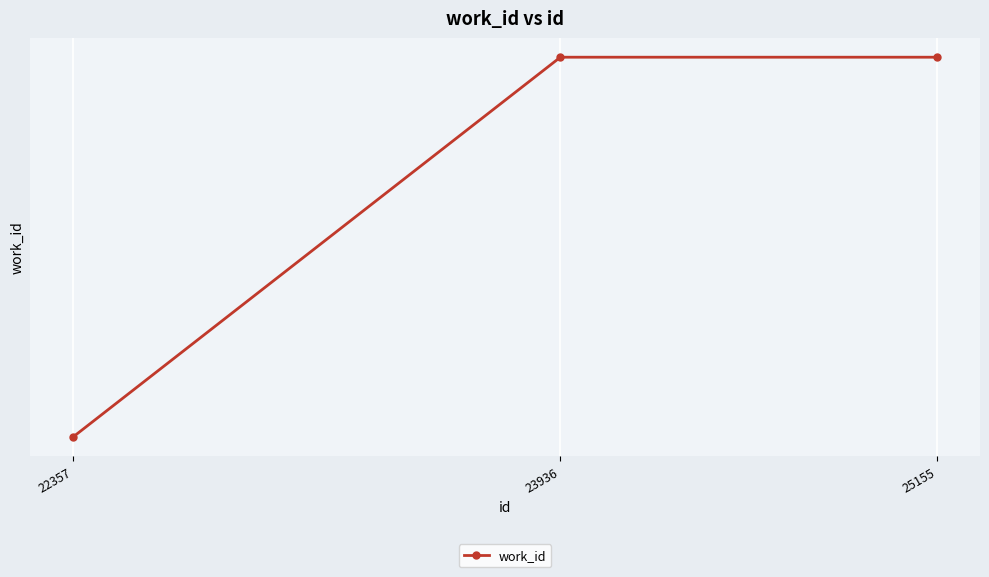

Does the chart have visible grid lines?

Yes